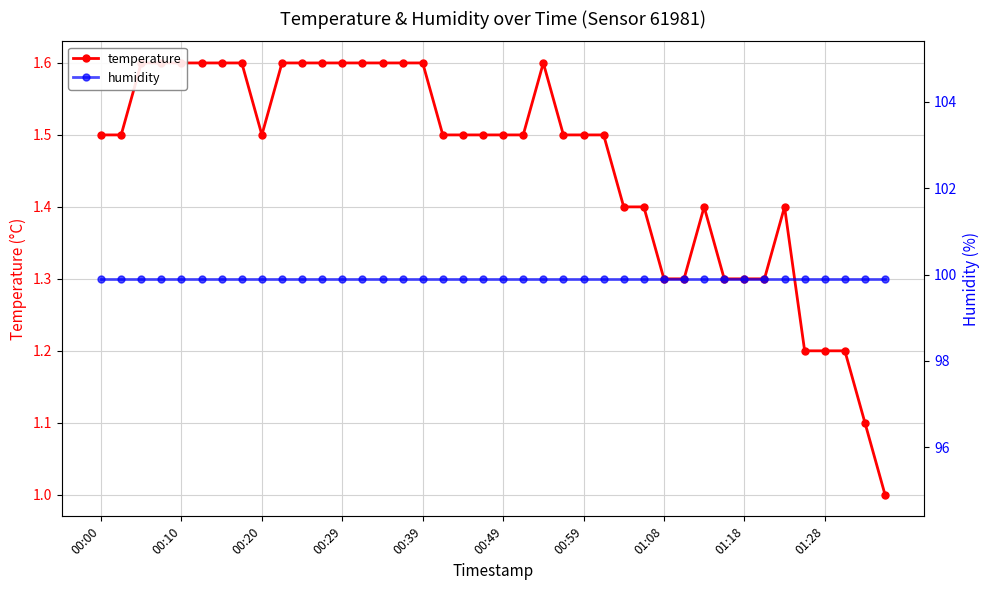

What is the value of the humidity point at the 38th from the left?

99.9